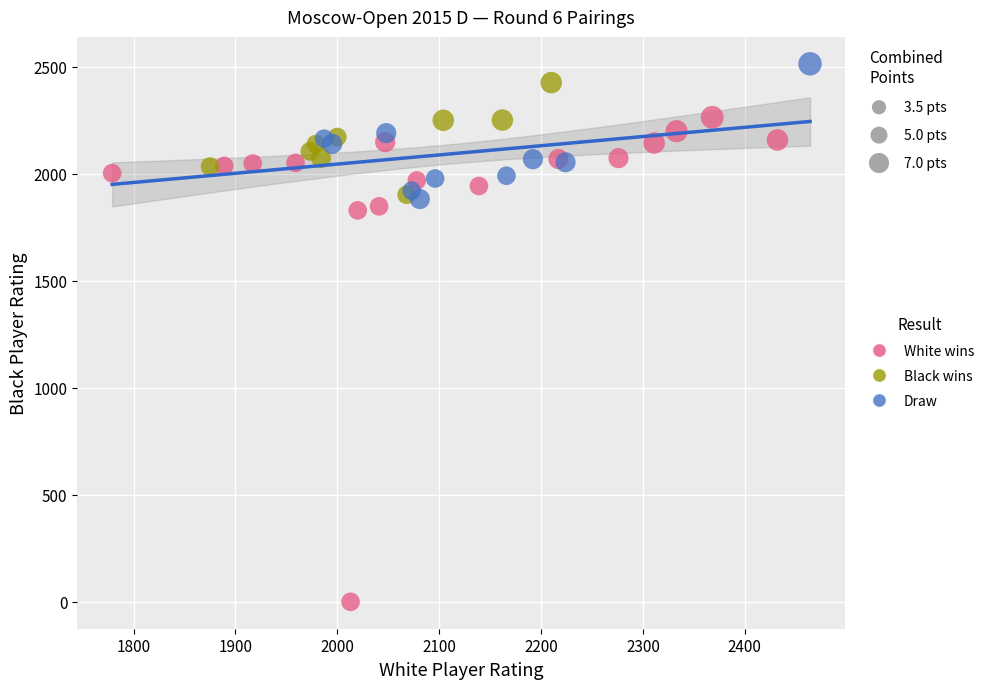

Which series has the largest Y range (max minus min)?

White wins